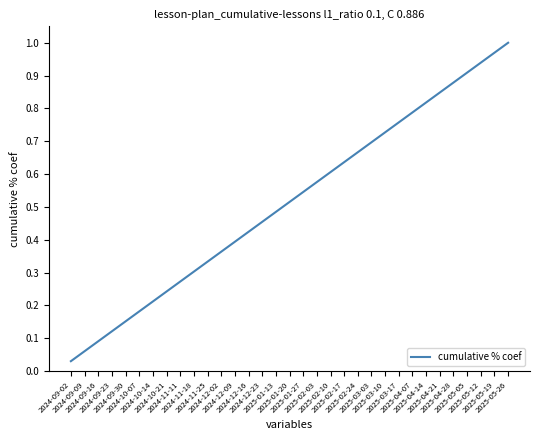

Which label corresponds to the largest value in the chart?

2025-05-26